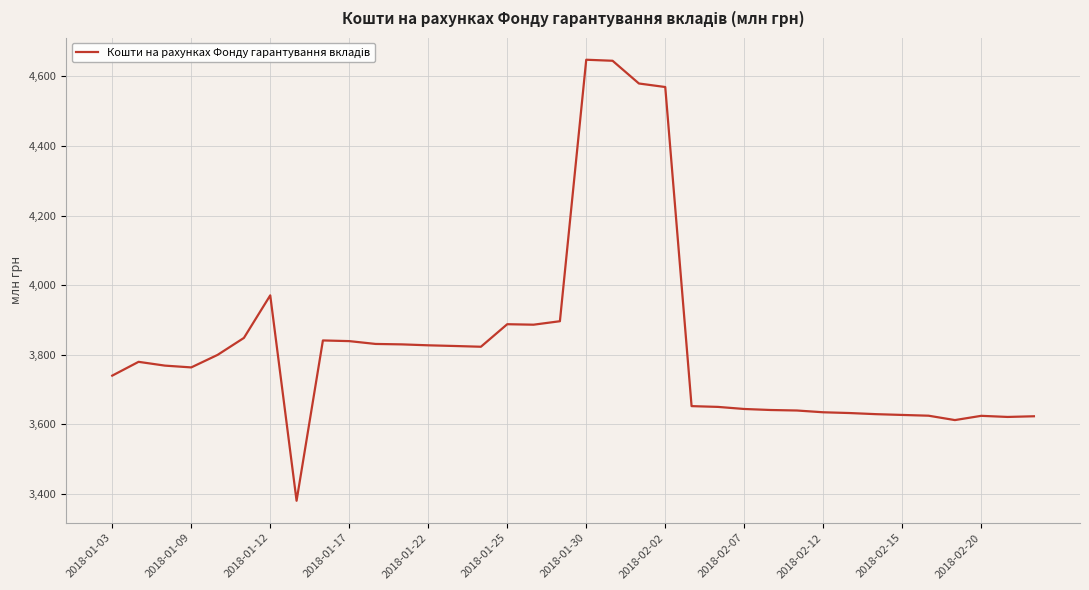

What is the difference between the maximum and minimum values?

1267.2